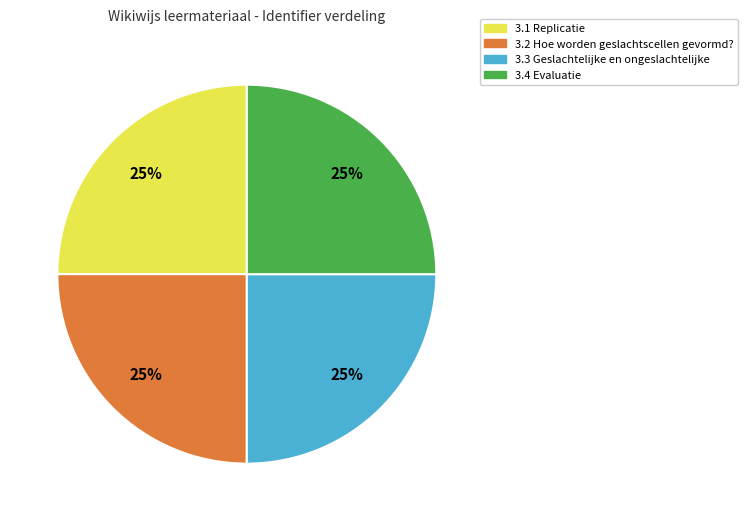

To the nearest percent, what is the combined percentage of 3.4 Evaluatie and 3.3 Geslachtelijke en ongeslachtelijke?

50%